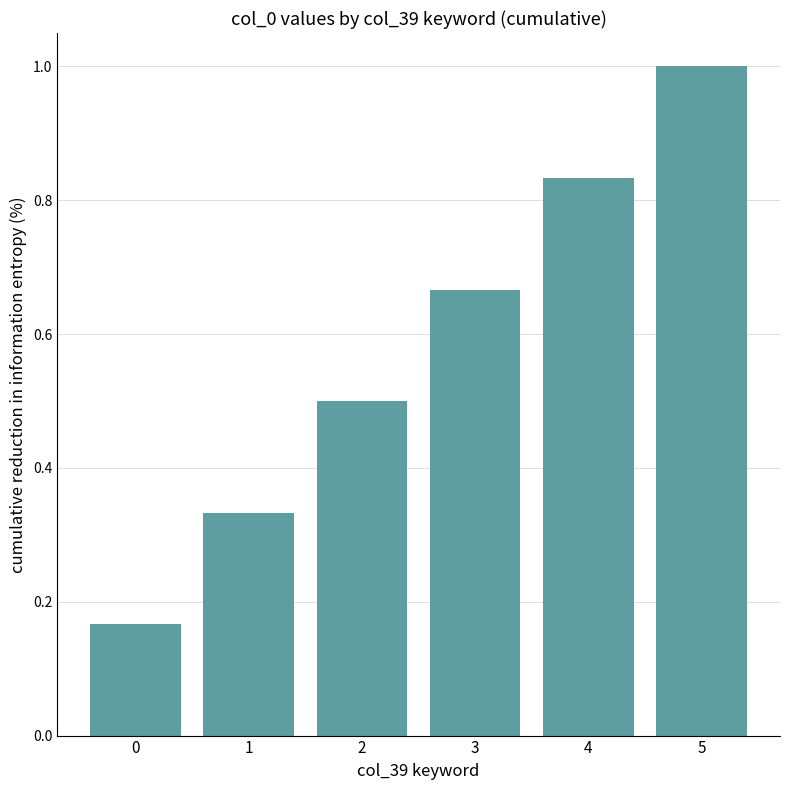

What is the change in value from 1 to 5?

+0.7